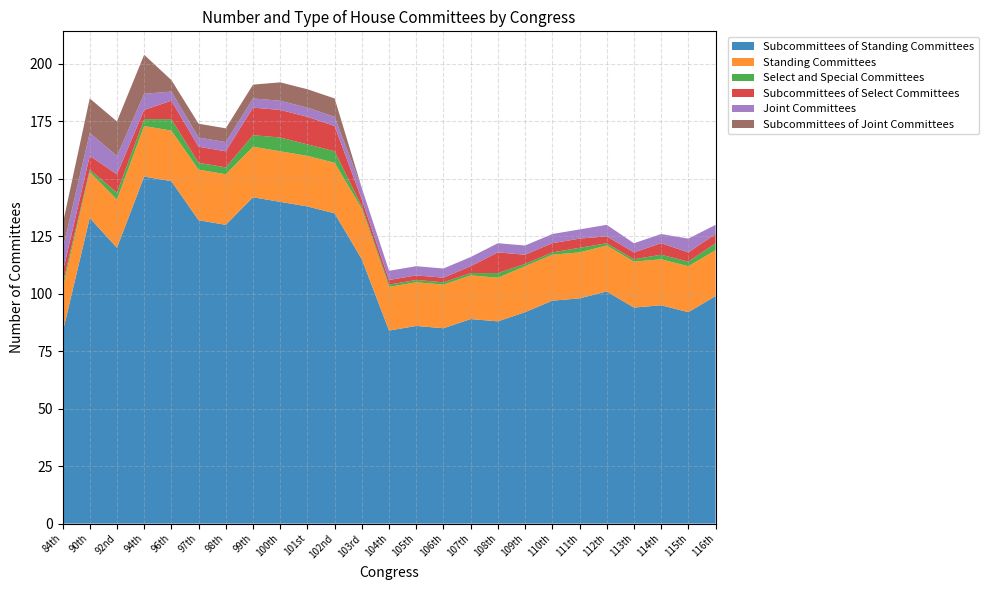

Reading left to right, transcribe all the data shown in this chart.

Subcommittees of Standing Committees: 83	133	120	151	149	132	130	142	140	138	135	115	84	86	85	89	88	92	97	98	101	94	95	92	99
Standing Committees: 19	20	21	22	22	22	22	22	22	22	22	22	19	19	19	19	19	20	20	20	20	20	20	20	20
Select and Special Committees: 2	1	3	3	5	3	3	5	6	5	5	1	1	1	1	1	2	1	1	2	1	1	2	2	3
Subcommittees of Select Committees: 5	6	8	4	8	7	7	12	12	12	11	3	2	2	2	3	9	4	4	4	3	3	5	4	4
Joint Committees: 10	10	8	7	4	4	4	4	4	4	4	5	4	4	4	4	4	4	4	4	5	4	4	6	4
Subcommittees of Joint Committees: 11	15	15	17	5	6	6	6	8	8	8	0	0	0	0	0	0	0	0	0	0	0	0	0	0